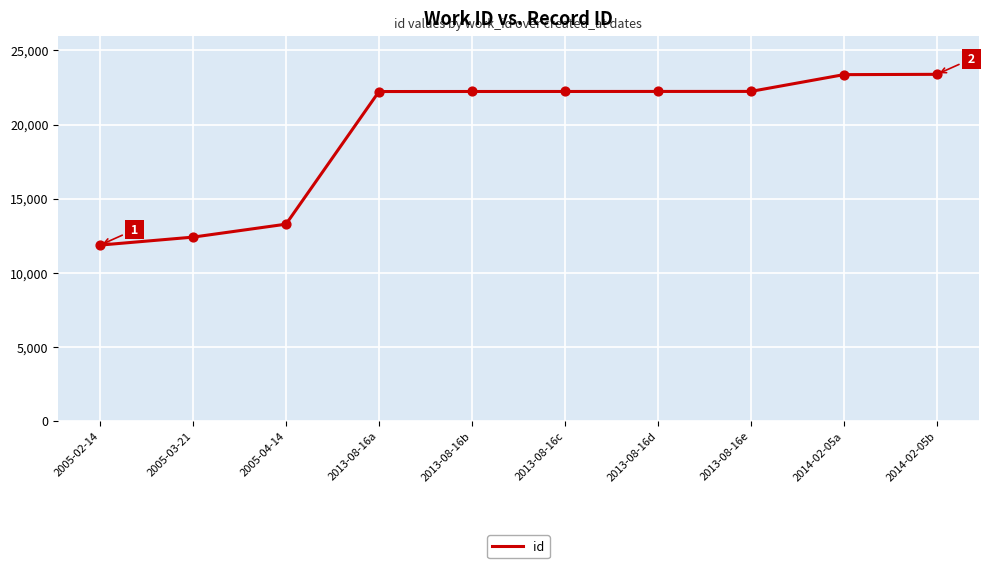

What is the change in value from 2005-04-14 to 2014-02-05b?

+10112